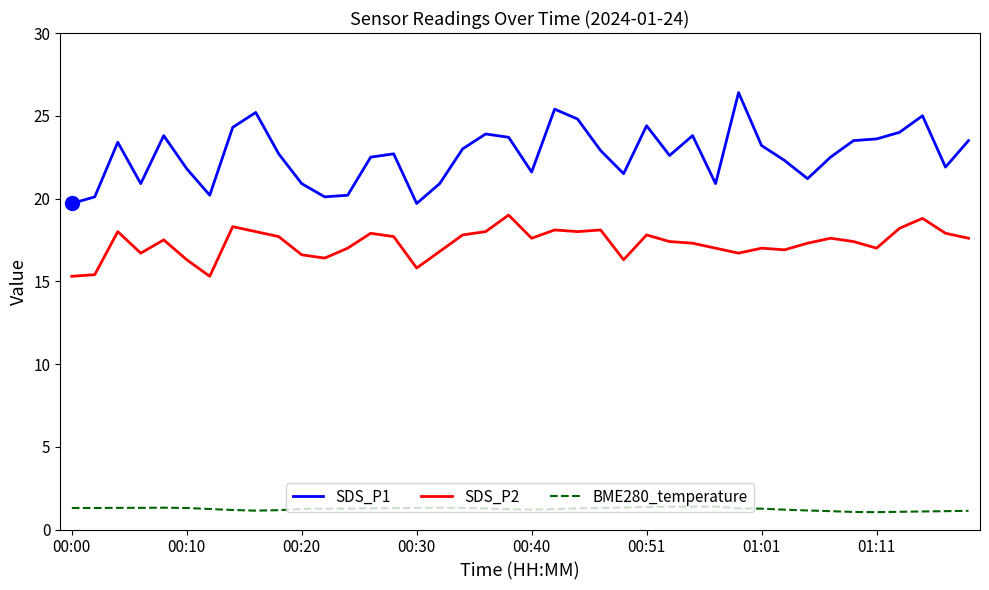

What is the difference between the second highest and minimum values in the SDS_P2 series?

3.5